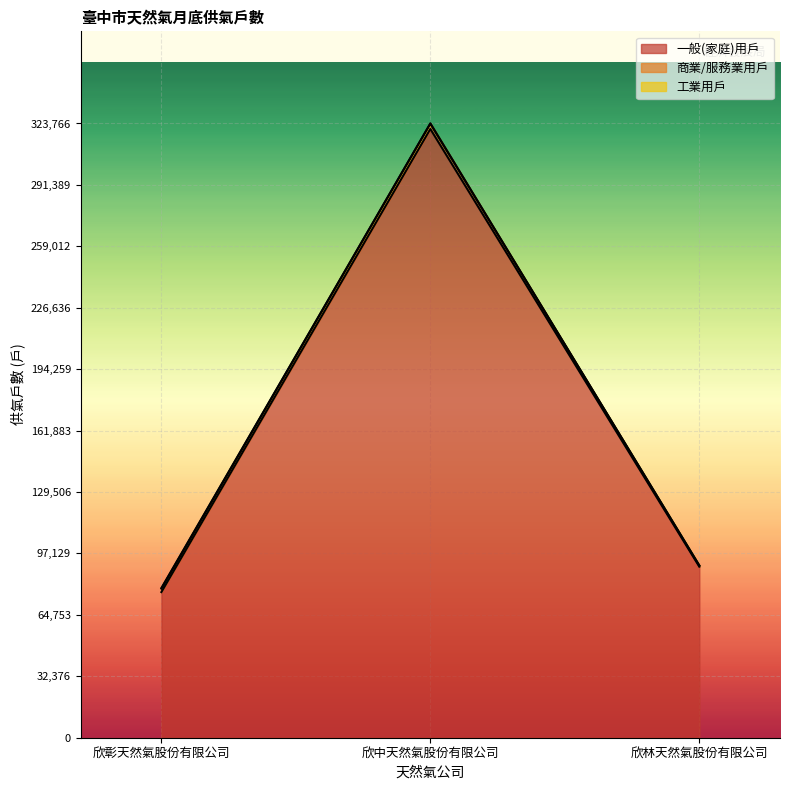

What is the label of the 1st point from the right?

欣林天然氣股份有限公司